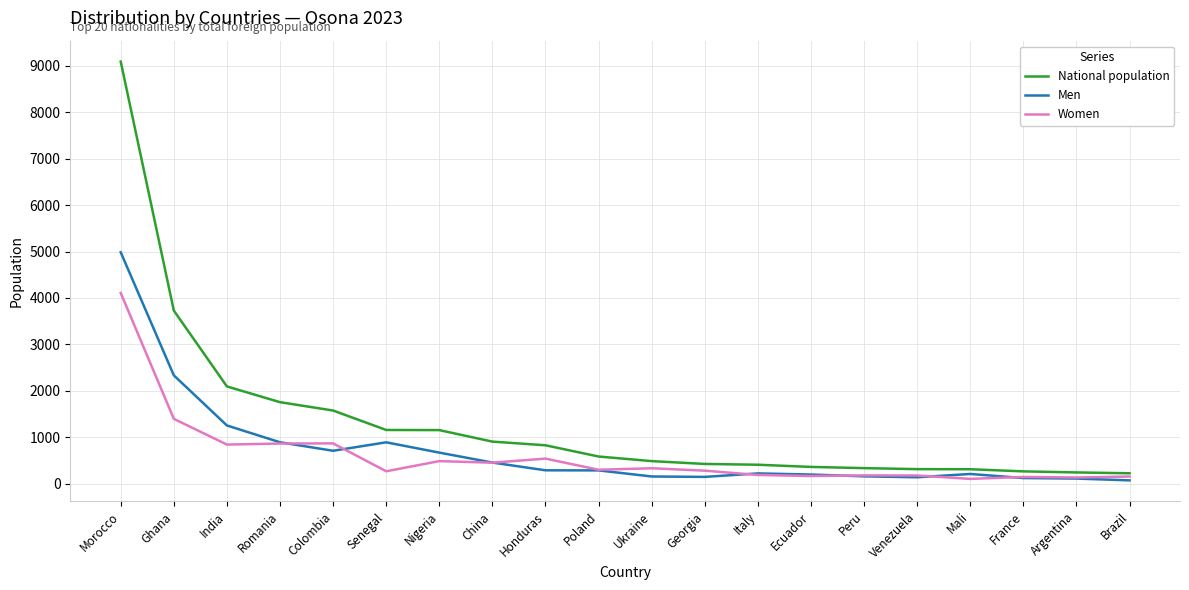

At which category does the chart reach its peak across all series?

Morocco